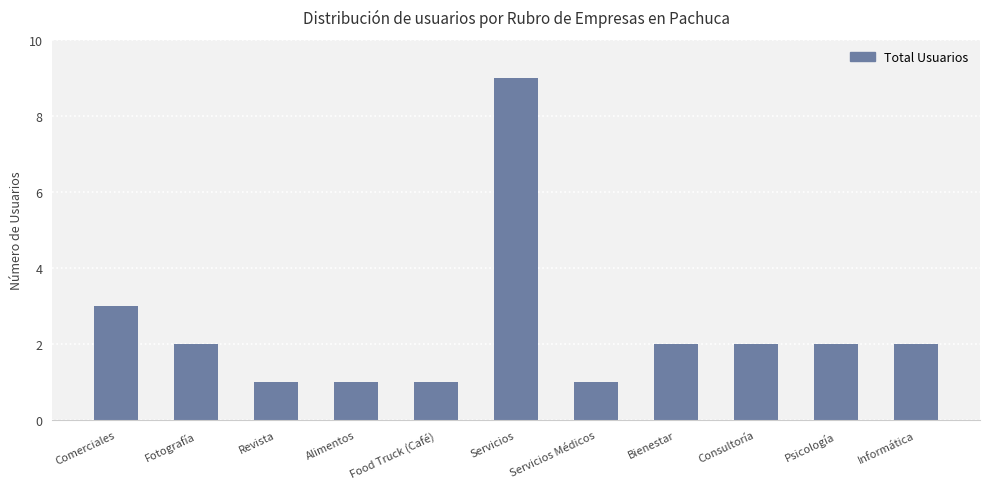

The value at Psicología is 1. True or false?

False